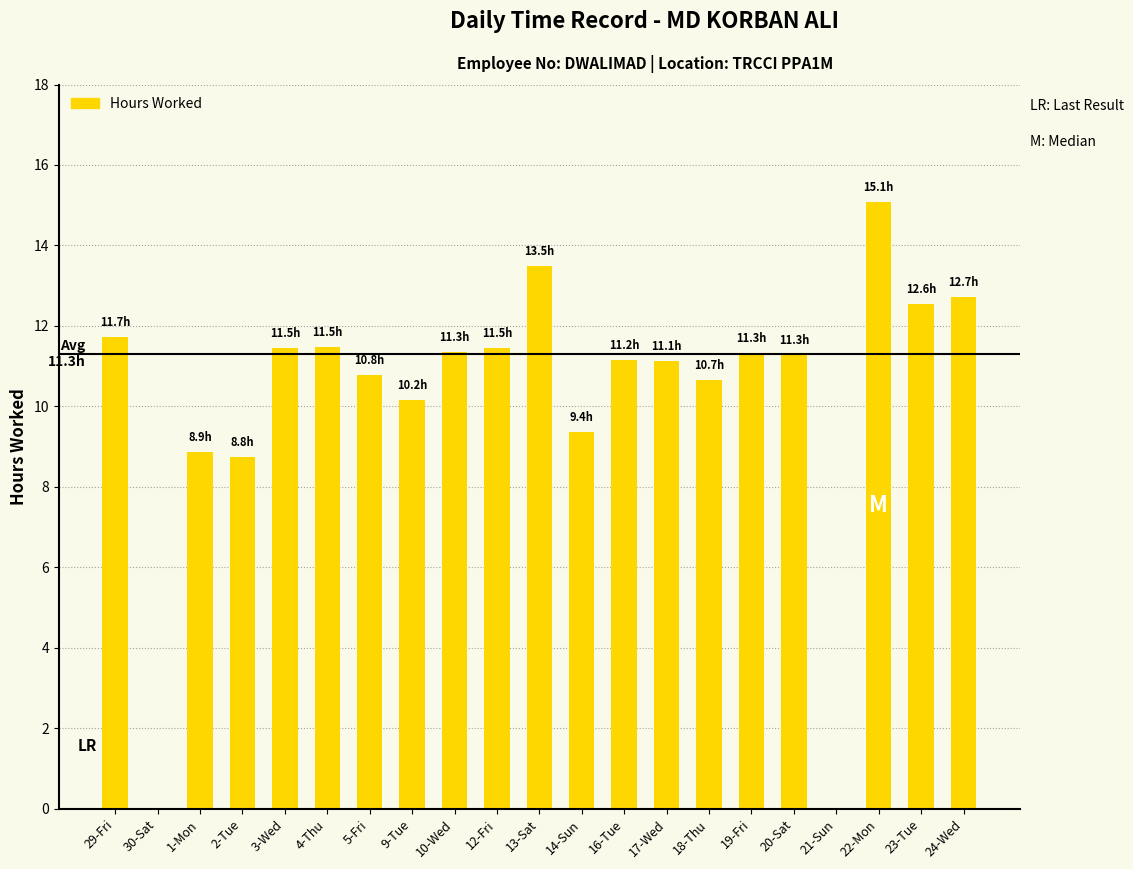

True or false: the data shows 10.8 at 5-Fri.

True